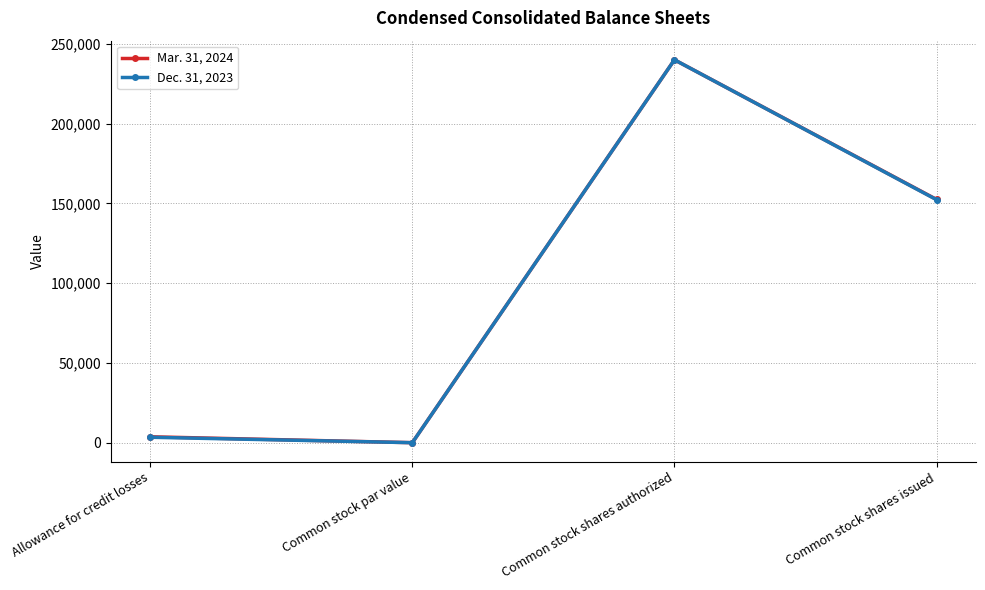

How many positive values does the Mar. 31, 2024 series have?

3